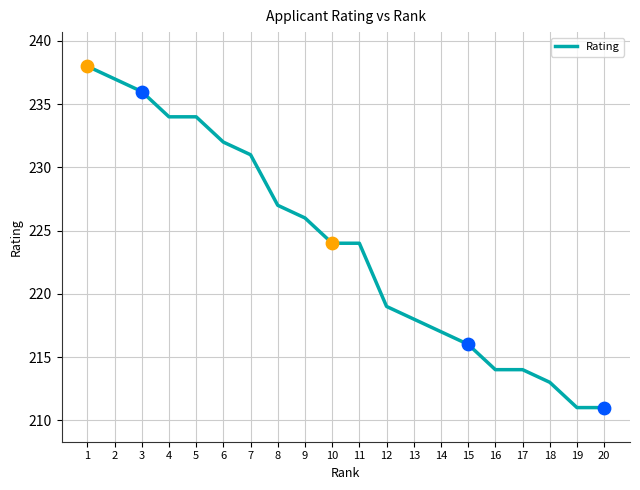

Which has a higher value, 9 or 13?

9